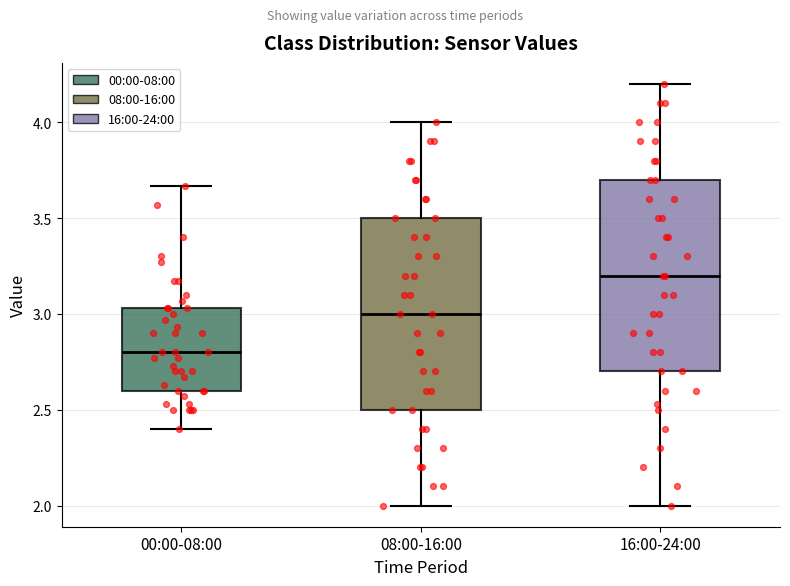

Where does the upper whisker of the box for 16:00-24:00 end on the y-axis? The values are not printed on the chart, so give them approximately, as read against the axis.

4.20